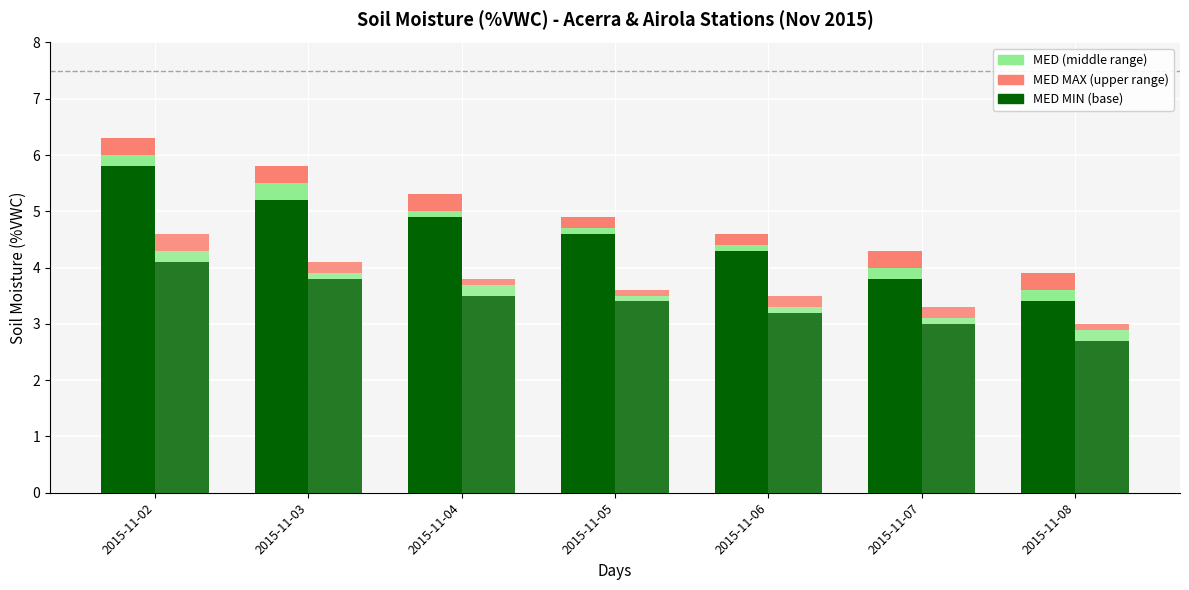

Reading right to left, extract all data points from this chart.

Acerra MED MIN: 2015-11-08=3.4	2015-11-07=3.8	2015-11-06=4.3	2015-11-05=4.6	2015-11-04=4.9	2015-11-03=5.2	2015-11-02=5.8
Acerra MED: 2015-11-08=0.2	2015-11-07=0.2	2015-11-06=0.1	2015-11-05=0.1	2015-11-04=0.1	2015-11-03=0.3	2015-11-02=0.2
Acerra MED MAX: 2015-11-08=0.3	2015-11-07=0.3	2015-11-06=0.2	2015-11-05=0.2	2015-11-04=0.3	2015-11-03=0.3	2015-11-02=0.3
Airola MED MIN: 2015-11-08=2.7	2015-11-07=3.0	2015-11-06=3.2	2015-11-05=3.4	2015-11-04=3.5	2015-11-03=3.8	2015-11-02=4.1
Airola MED: 2015-11-08=0.2	2015-11-07=0.1	2015-11-06=0.1	2015-11-05=0.1	2015-11-04=0.2	2015-11-03=0.1	2015-11-02=0.2
Airola MED MAX: 2015-11-08=0.1	2015-11-07=0.2	2015-11-06=0.2	2015-11-05=0.1	2015-11-04=0.1	2015-11-03=0.2	2015-11-02=0.3